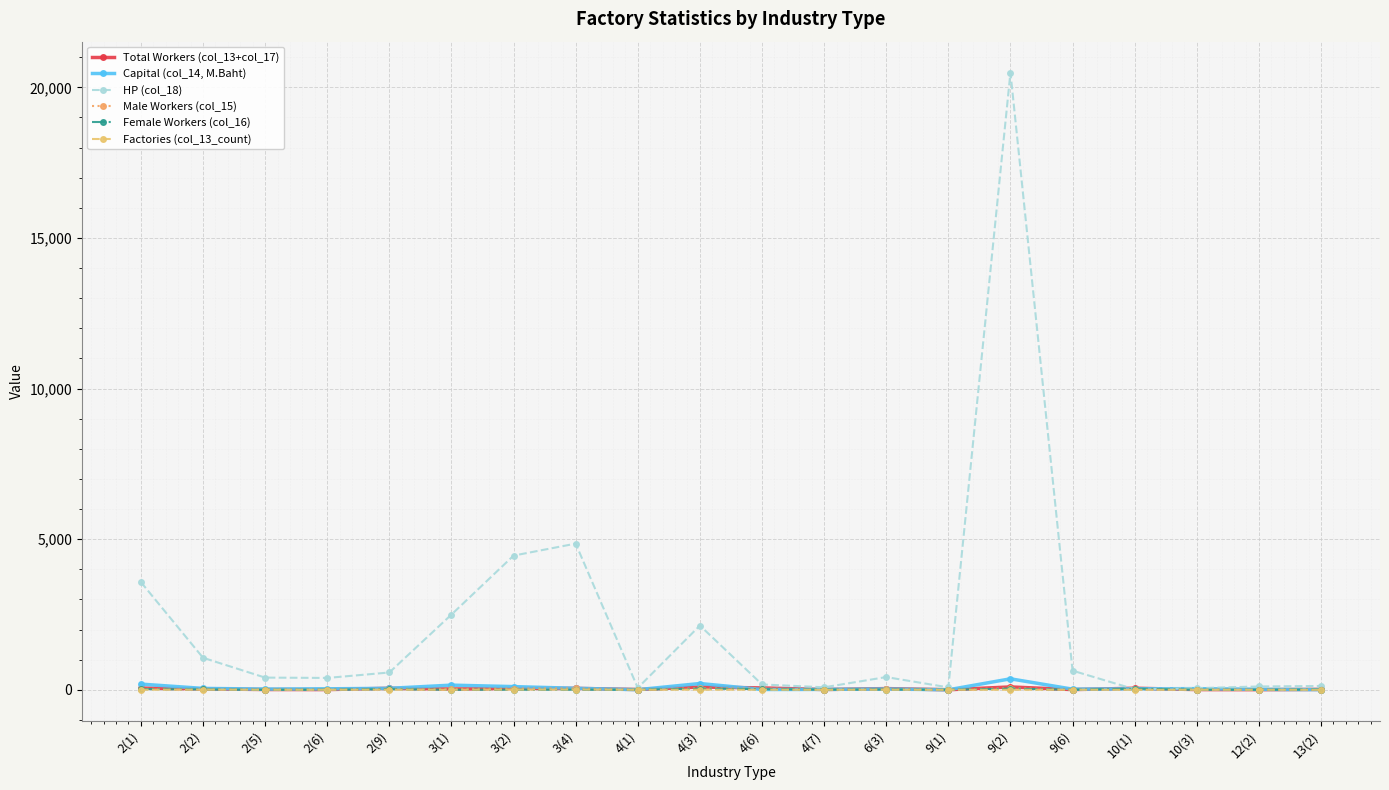

At which category is the sum across all series the highest?

9(2)